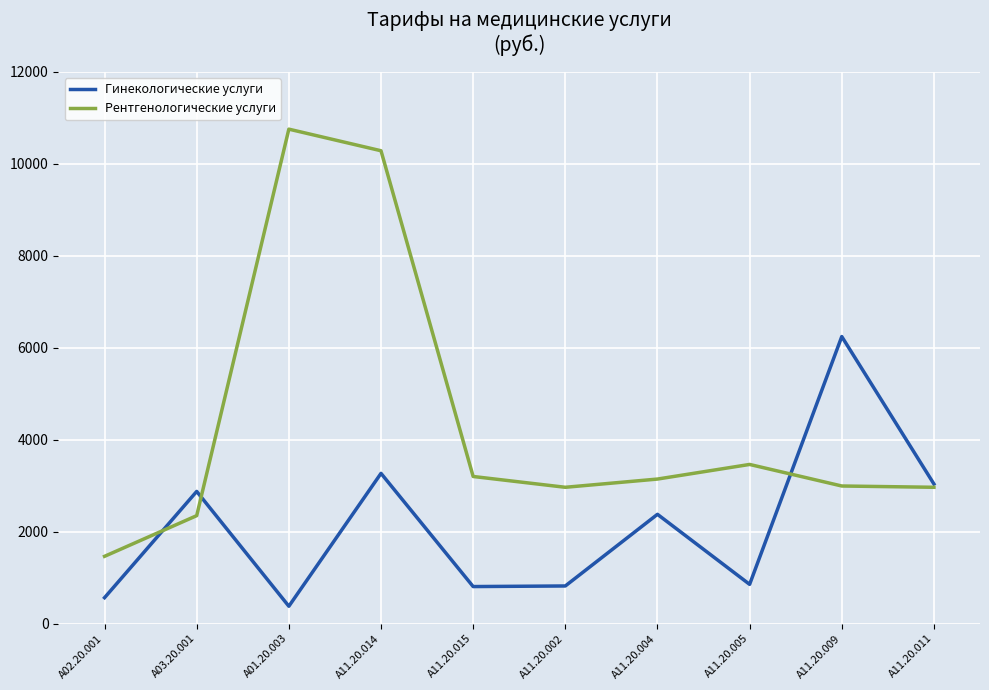

Is the value of Рентгенологические услуги at A01.20.003 greater than the value of Гинекологические услуги at A02.20.001?

Yes